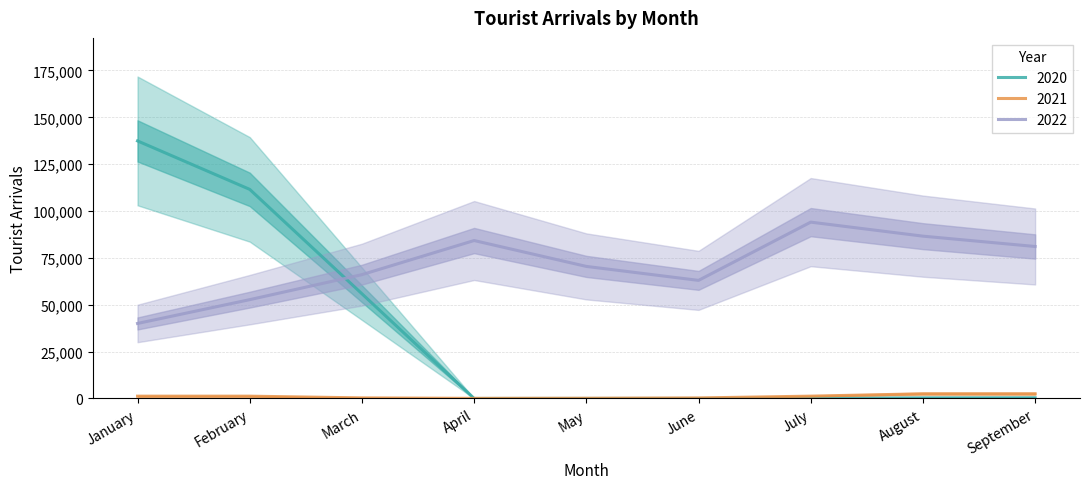

True or false: 2020 has a value of 577 at September.

False